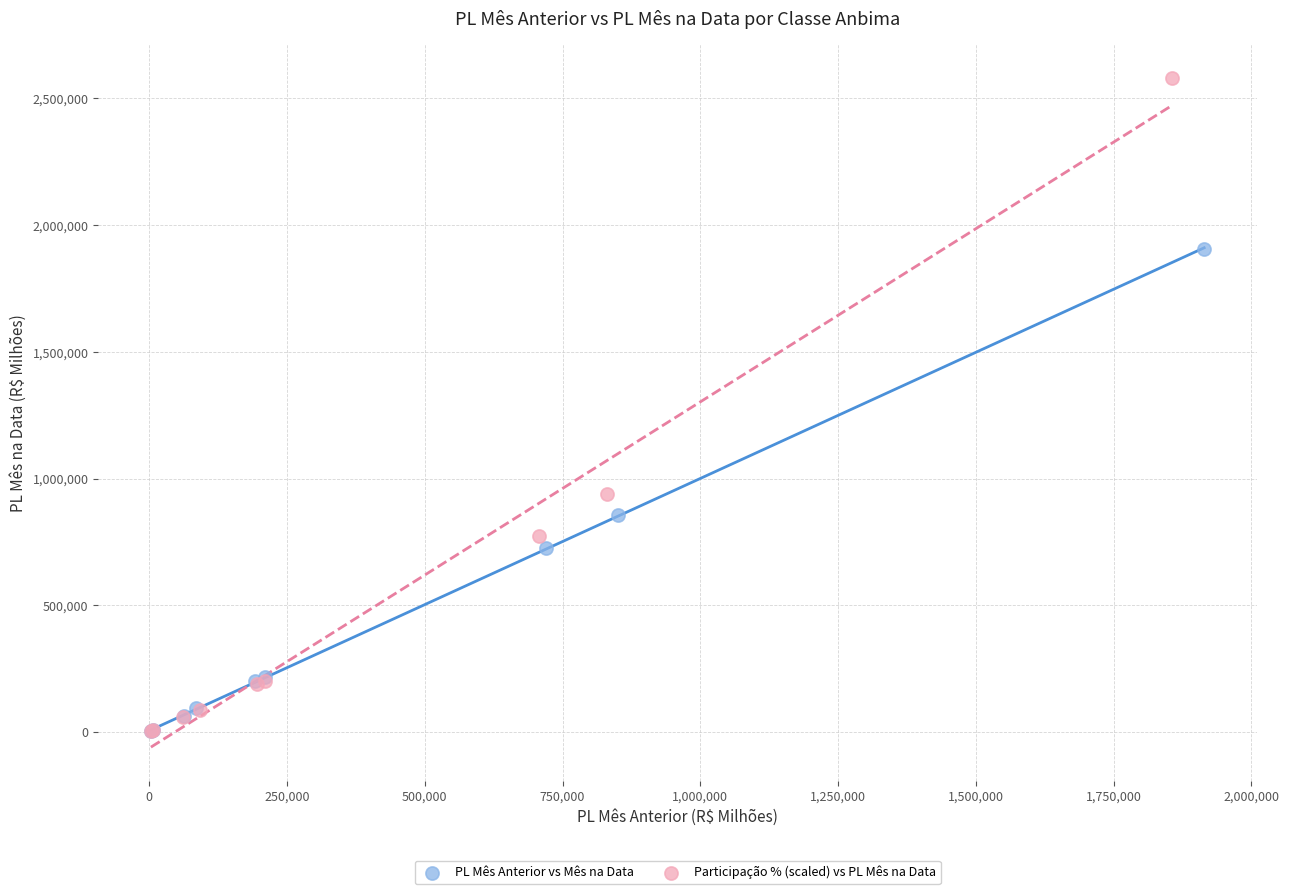

Which series has the widest spread of Y values?

Participação % (scaled) vs PL Mês na Data